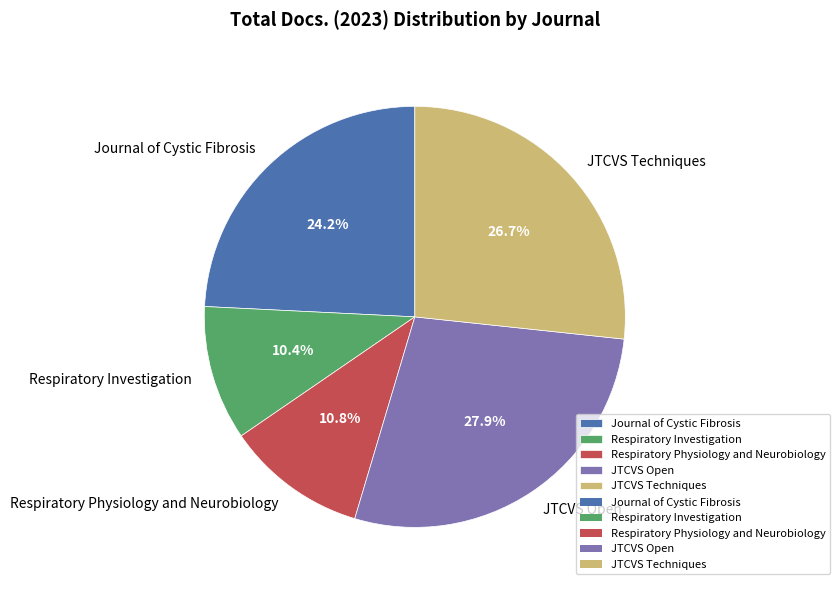

How many slices are in this pie chart?

5